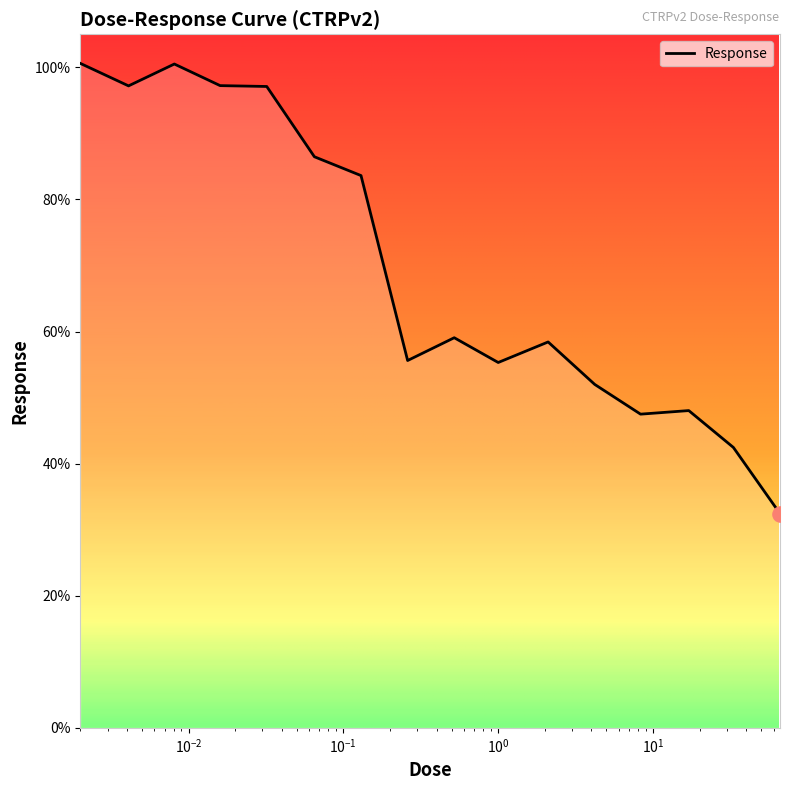

What is the smallest value displayed?

32.4